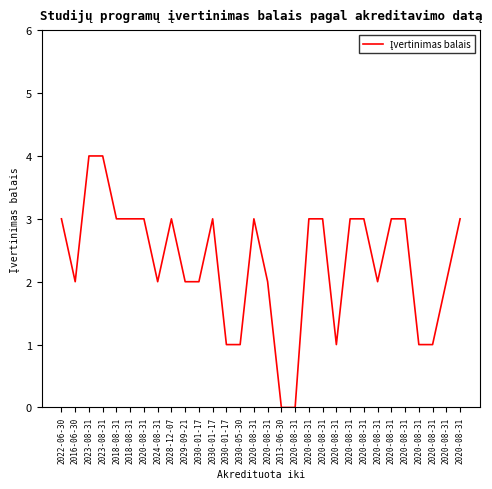

Which category has the highest value across all series?

2023-08-31